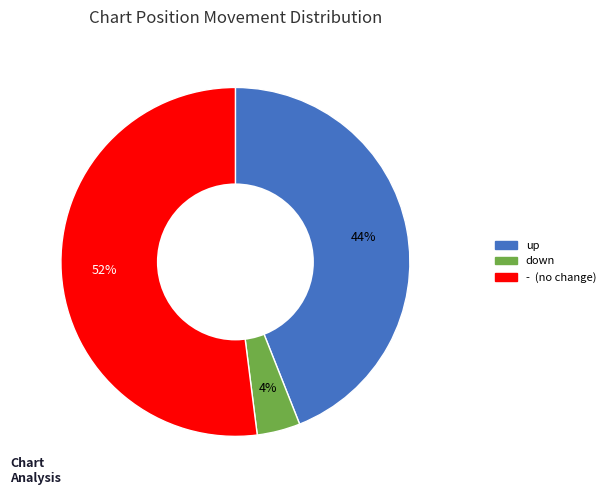

The down slice represents 8% of the pie. True or false?

False